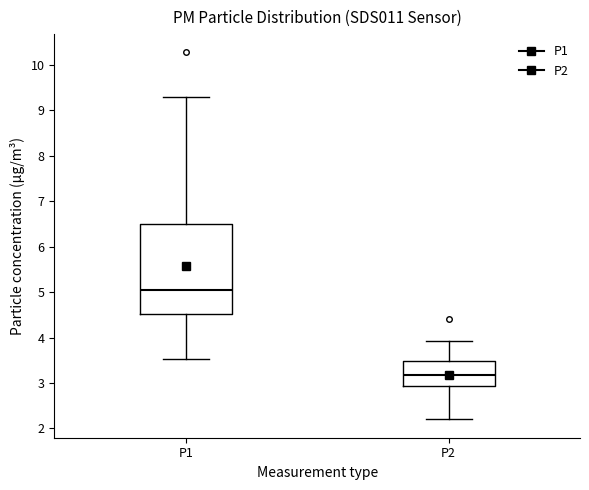

Comparing the boxes themselves (not the whiskers), which one is the tallest?

P1